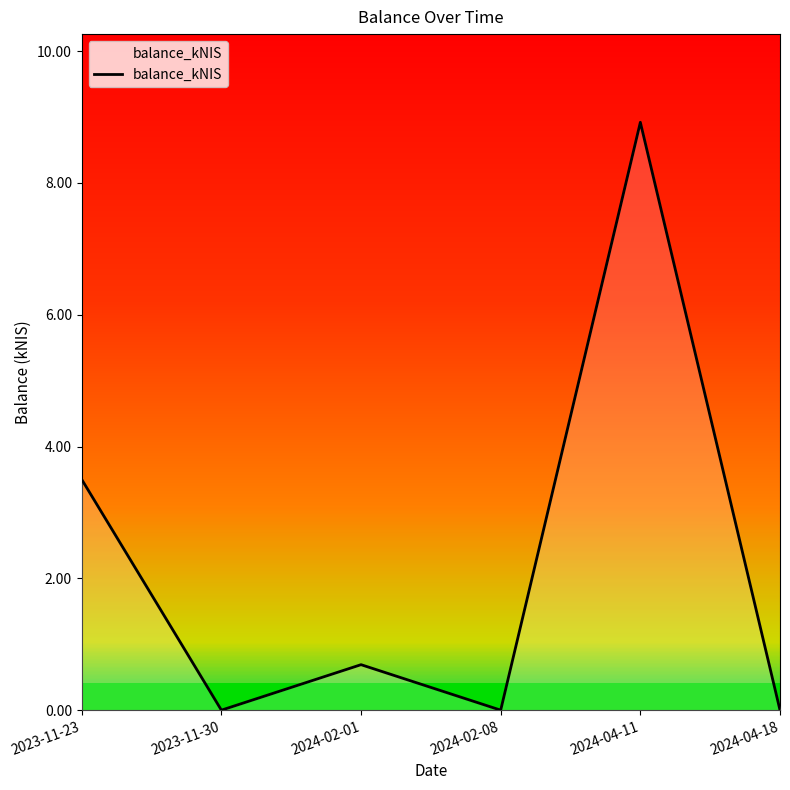

What is the greatest value displayed?

8.9